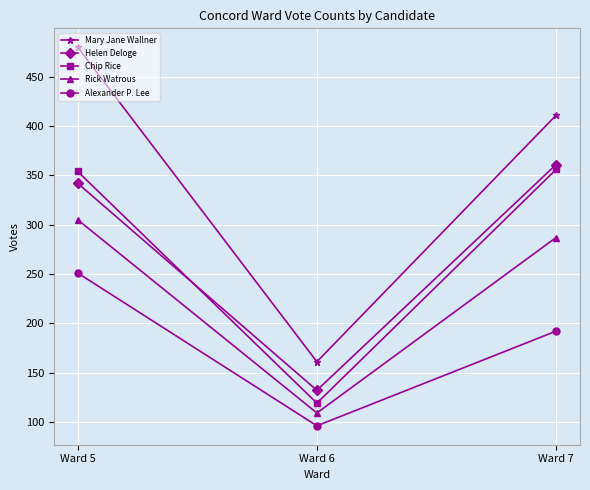

Reading left to right, what are all the values shown in this chart?

Mary Jane Wallner: 480	161	411
Helen Deloge: 342	132	361
Chip Rice: 354	119	356
Rick Watrous: 305	109	287
Alexander P. Lee: 251	96	192